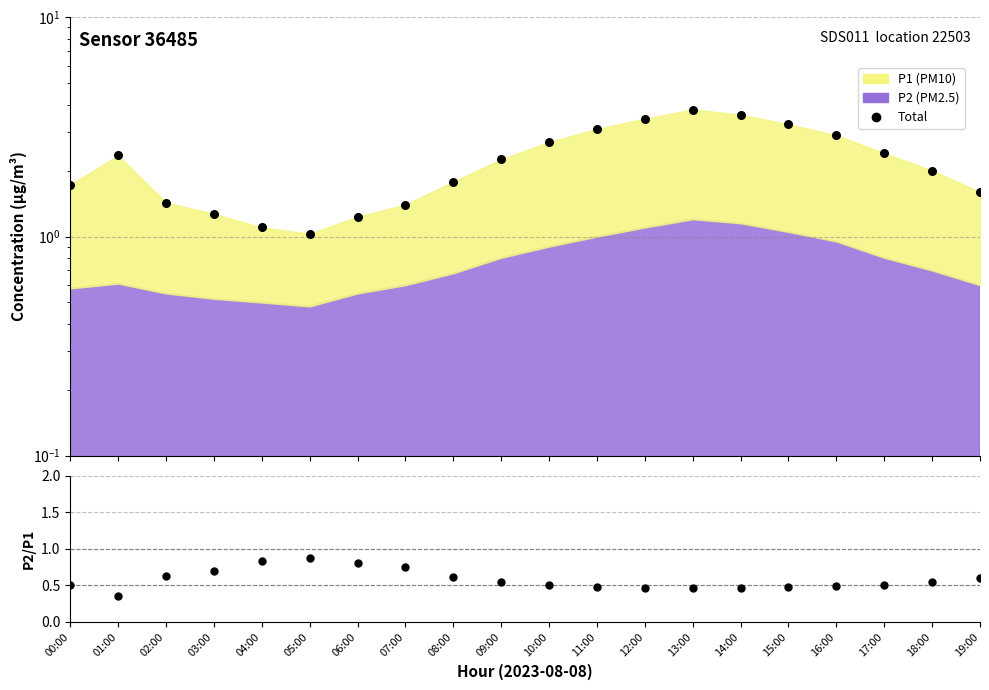

Which series has the largest total across all categories?

Total